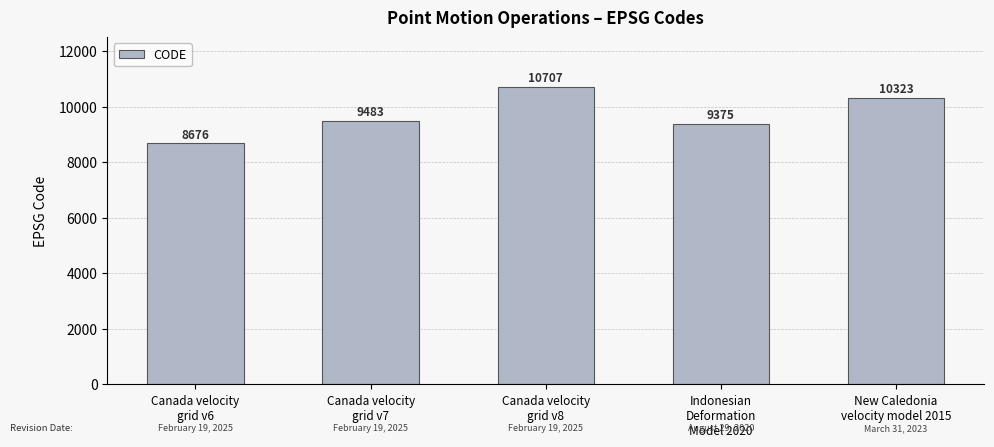

What is the value of the 5th bar from the left?

10323